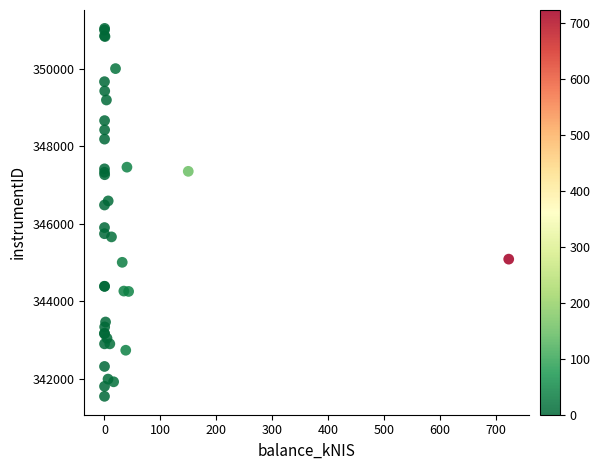

What Y value in the scatter plot is closest to 346292?

346482.3